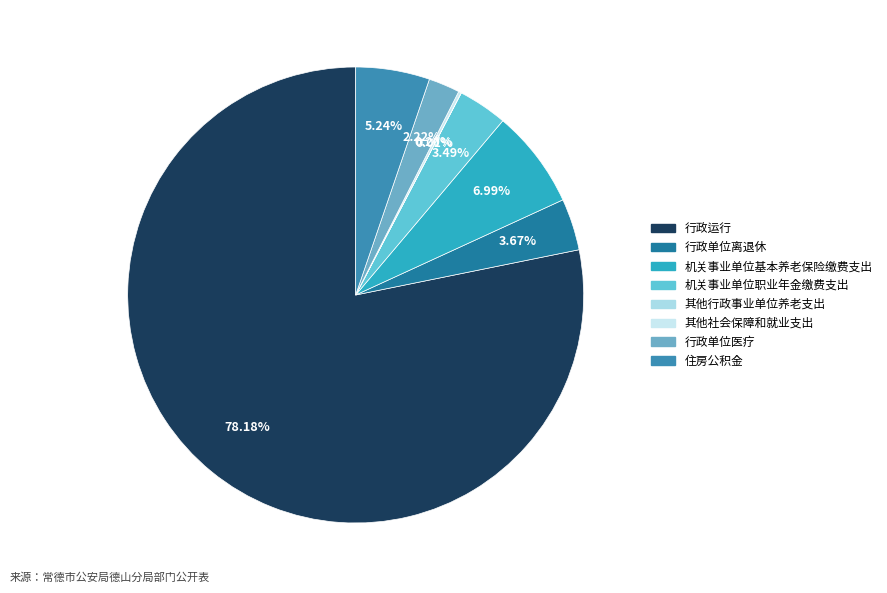

To the nearest percent, what is the difference between the 住房公积金 and 机关事业单位职业年金缴费支出 slice percentages?

2%